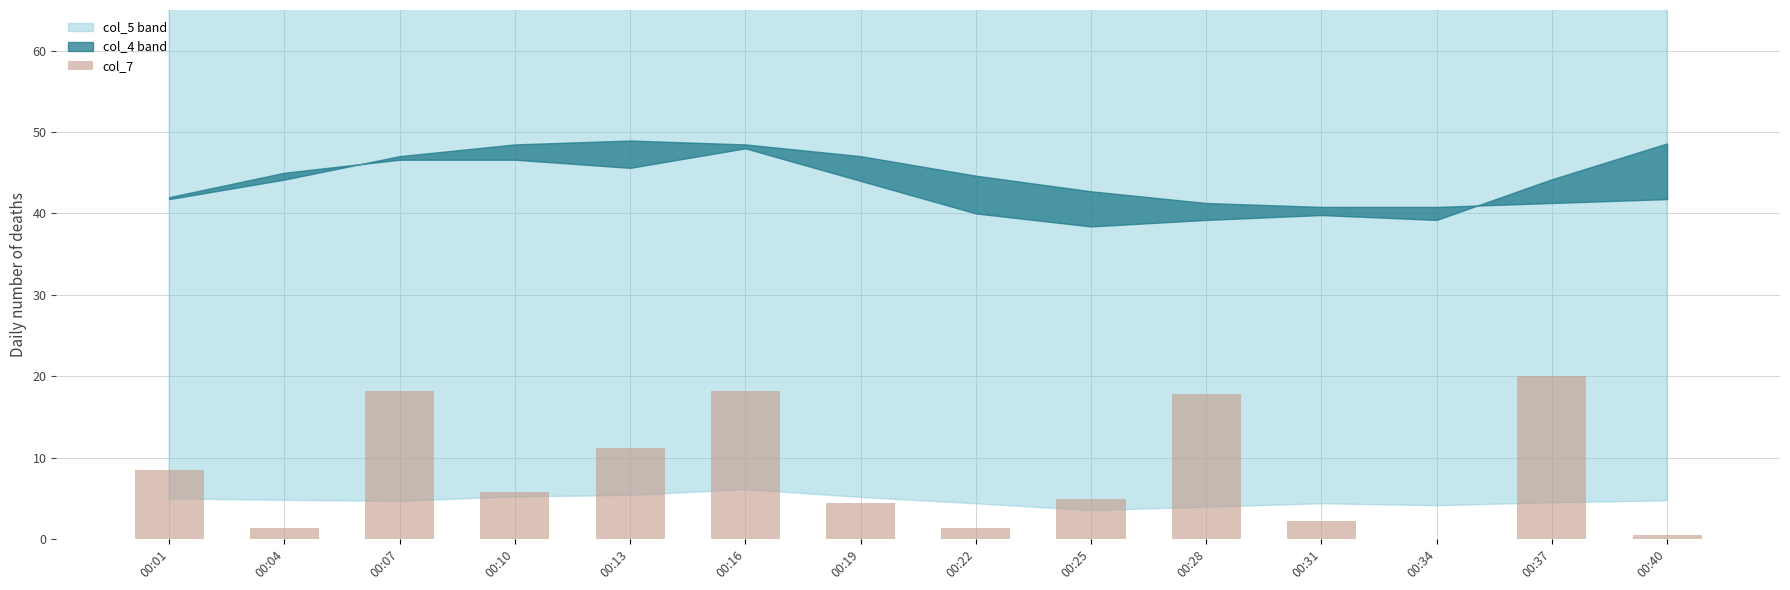

What is the sum of the values at 00:37 and 00:01?

28.4